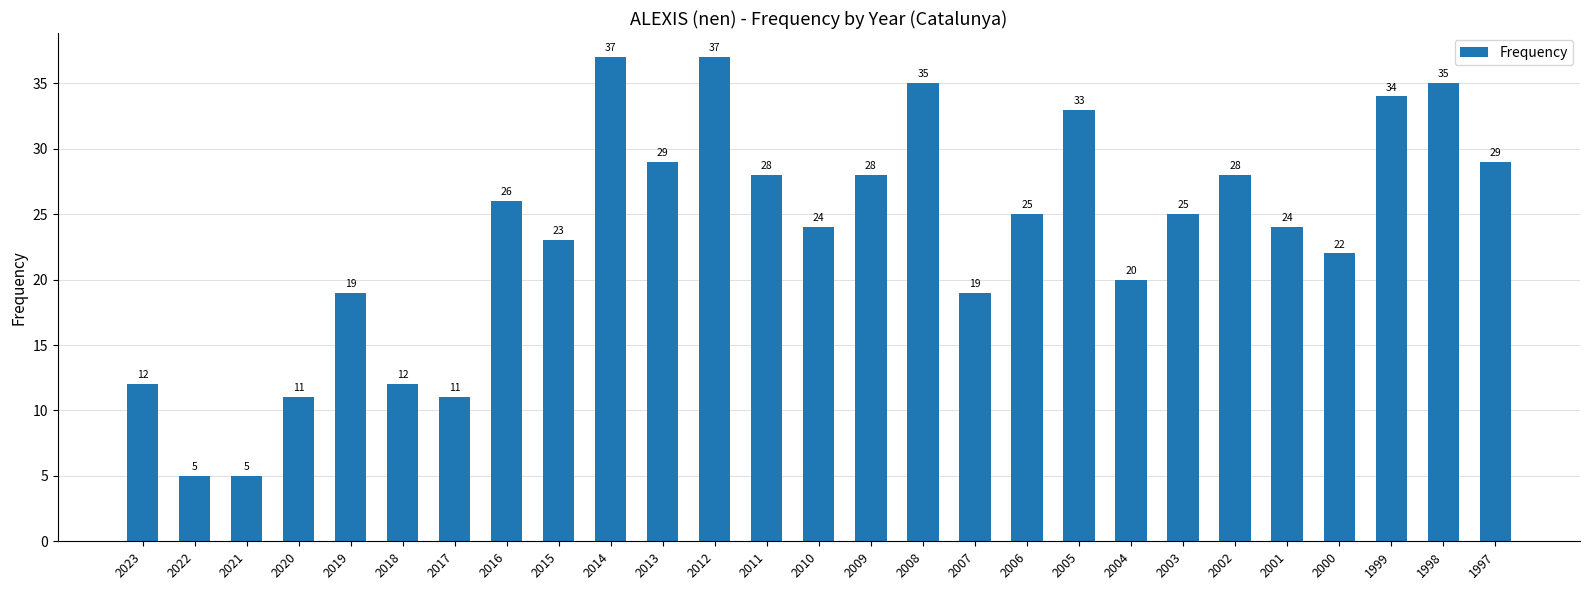

Between 2009 and 2018, which is larger?

2009